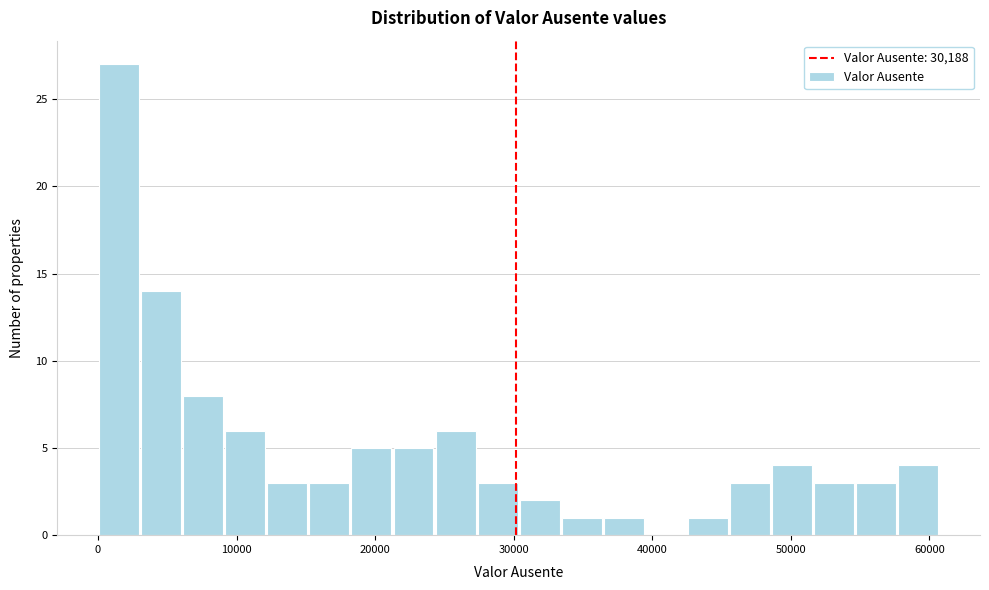

Around what value on the x-axis is the tallest bar? Give the approximate position of its centre, as read against the axis.

2000